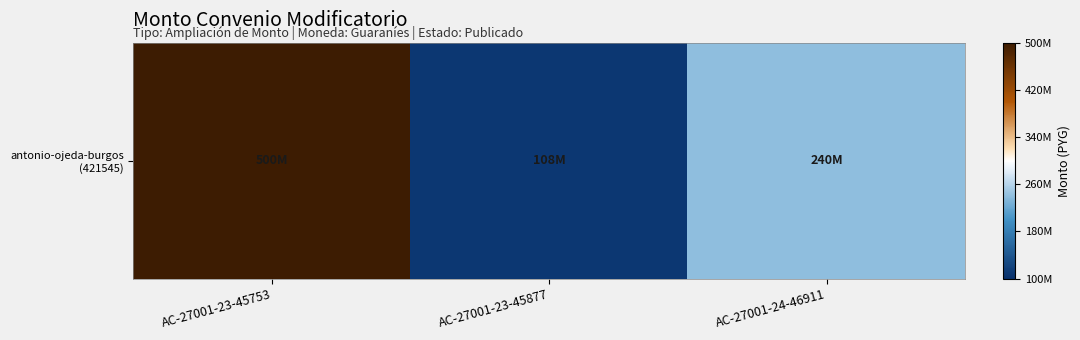

Where does the data first go above 240000000?

AC-27001-23-45753